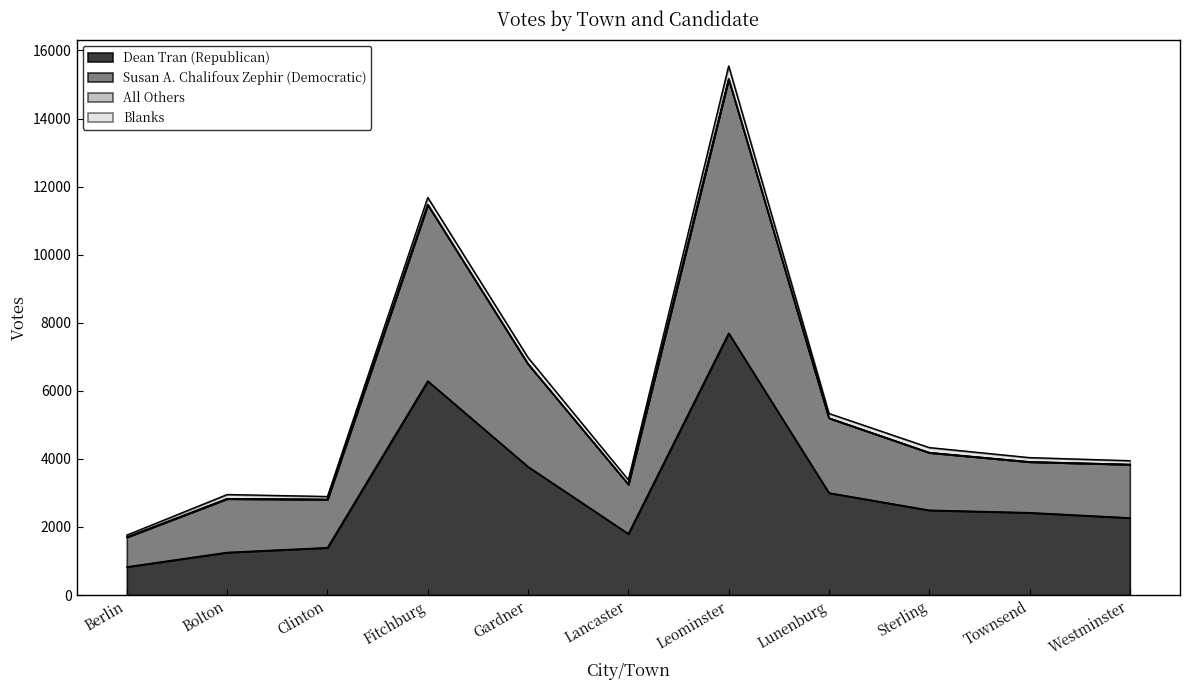

Which category has the highest value in the Dean Tran (Republican) series?

Leominster